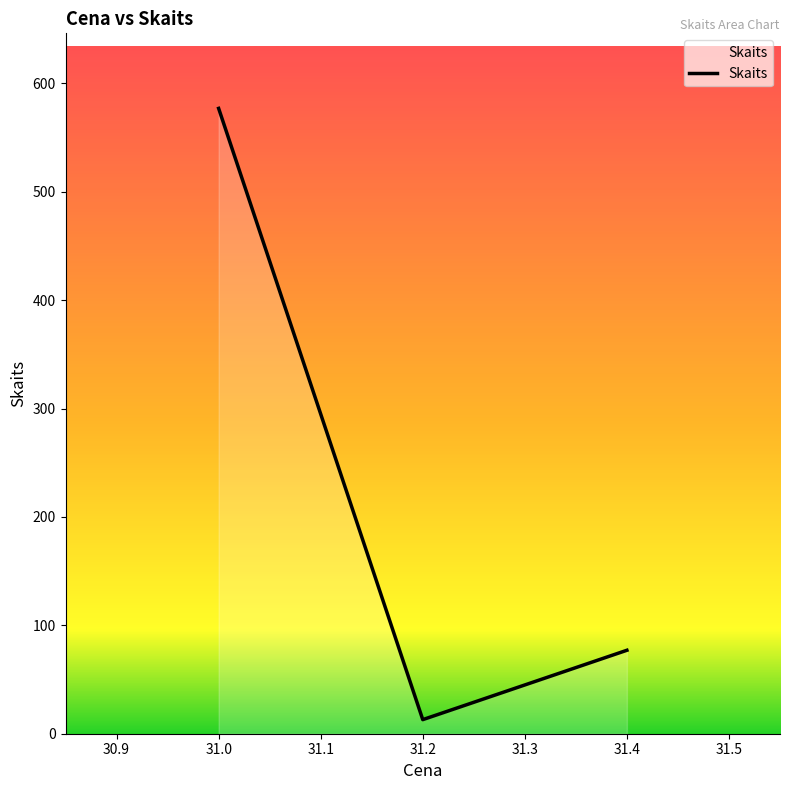

What is the ratio of the value at 31.4 to the value at 31.2?

5.9